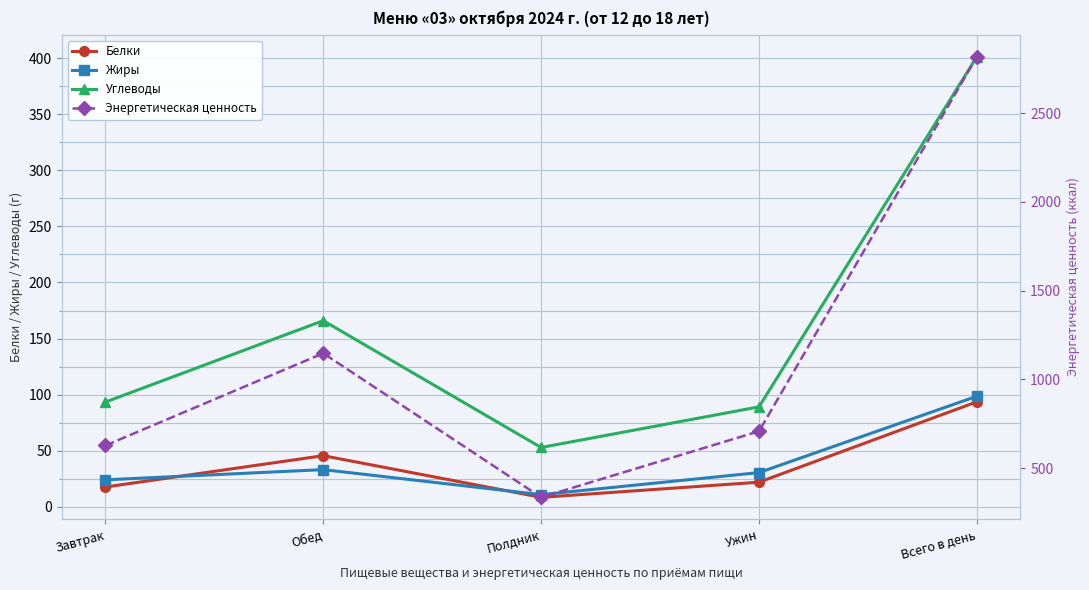

Where is the first local minimum for Жиры?

Полдник